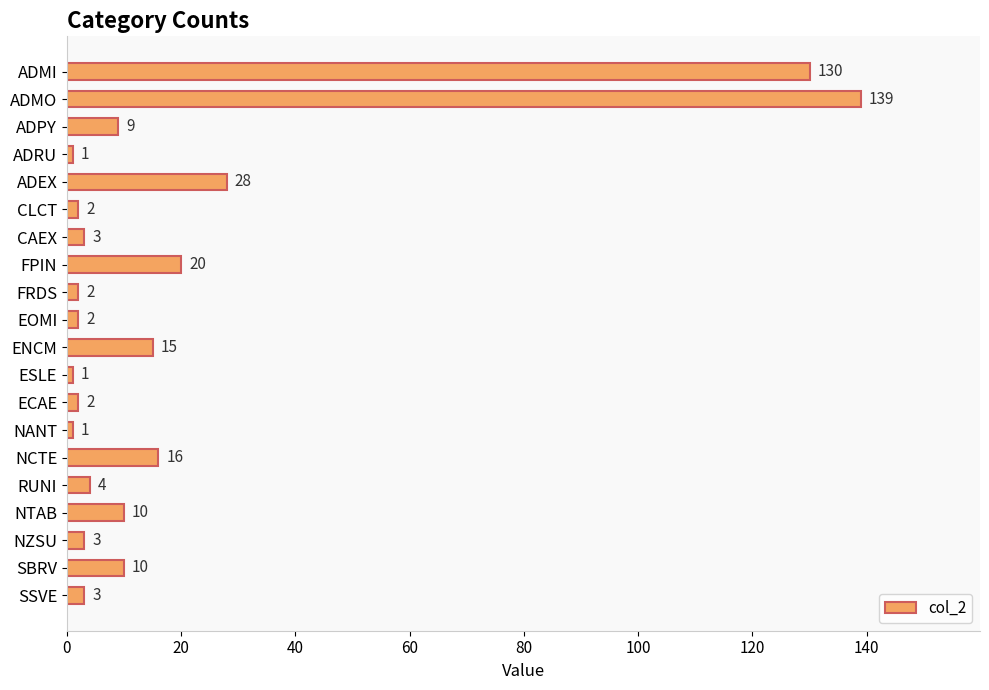

Approximately how many times larger is the value at NTAB compared to ADPY?

1.1